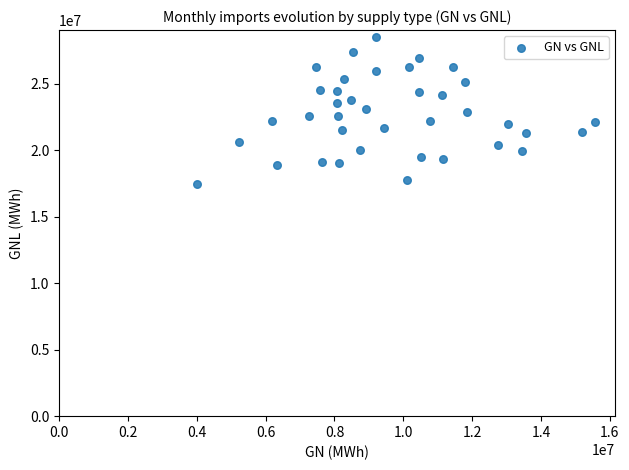

What is the range of X values (max minus min)?

11574310.4